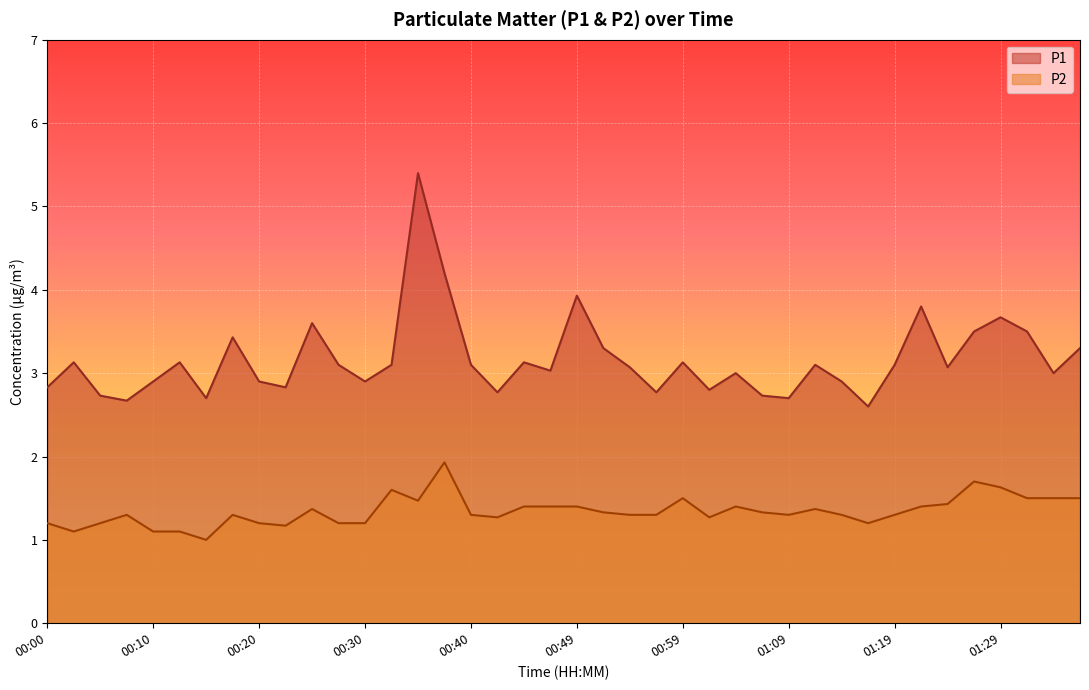

Reading left to right, extract all data points from this chart.

P1: 00:00=2.8	00:03=3.1	00:05=2.7	00:08=2.7	00:10=2.9	00:13=3.1	00:15=2.7	00:17=3.4	00:20=2.9	00:22=2.8	00:25=3.6	00:27=3.1	00:30=2.9	00:32=3.1	00:35=5.4	00:37=4.2	00:40=3.1	00:42=2.8	00:44=3.1	00:47=3.0	00:49=3.9	00:52=3.3	00:54=3.1	00:57=2.8	00:59=3.1	01:02=2.8	01:04=3.0	01:07=2.7	01:09=2.7	01:12=3.1	01:14=2.9	01:16=2.6	01:19=3.1	01:21=3.8	01:24=3.1	01:26=3.5	01:29=3.7	01:31=3.5	01:34=3.0	01:36=3.3
P2: 00:00=1.2	00:03=1.1	00:05=1.2	00:08=1.3	00:10=1.1	00:13=1.1	00:15=1.0	00:17=1.3	00:20=1.2	00:22=1.2	00:25=1.4	00:27=1.2	00:30=1.2	00:32=1.6	00:35=1.5	00:37=1.9	00:40=1.3	00:42=1.3	00:44=1.4	00:47=1.4	00:49=1.4	00:52=1.3	00:54=1.3	00:57=1.3	00:59=1.5	01:02=1.3	01:04=1.4	01:07=1.3	01:09=1.3	01:12=1.4	01:14=1.3	01:16=1.2	01:19=1.3	01:21=1.4	01:24=1.4	01:26=1.7	01:29=1.6	01:31=1.5	01:34=1.5	01:36=1.5